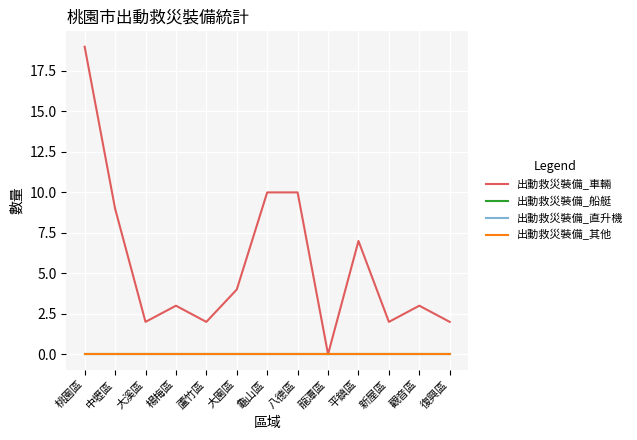

Which label corresponds to the largest value in the chart?

桃園區